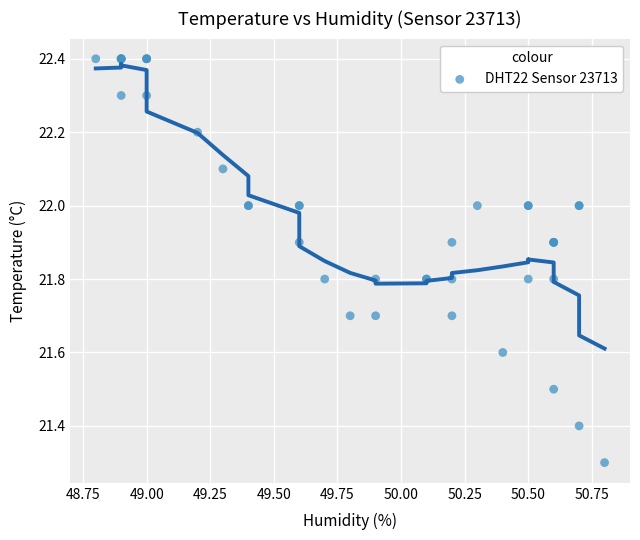

What Y value in the scatter plot is closest to 21?

21.3